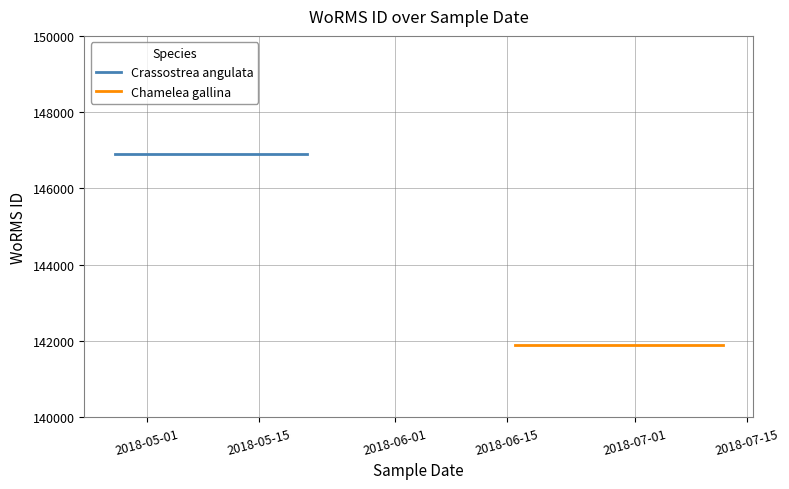

True or false: Crassostrea angulata has a value of 70820 at 2018-05-15.

False